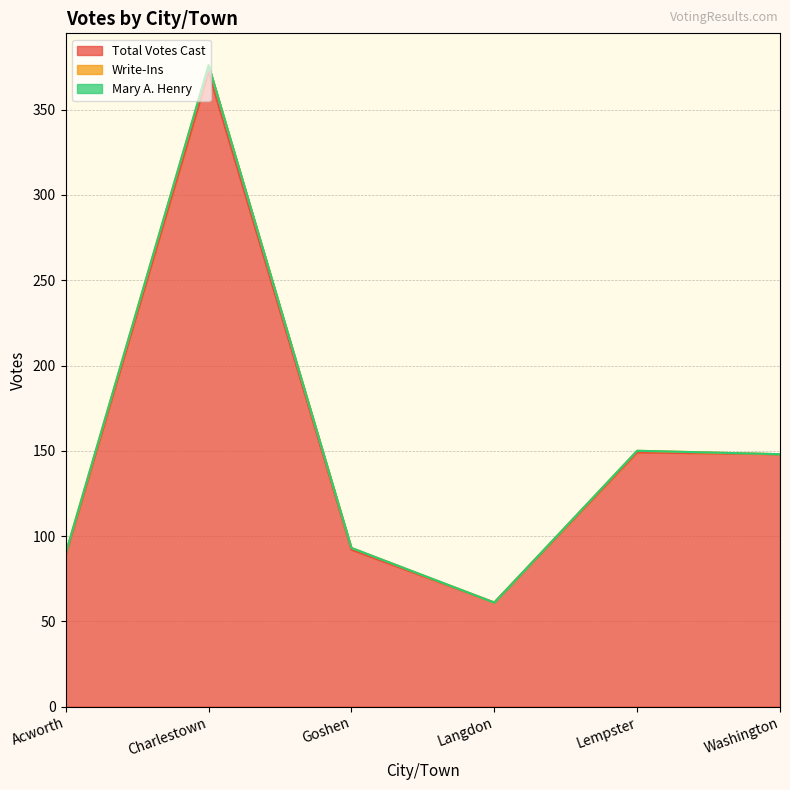

List the series in order of their peak value, lowest first.

Mary A. Henry, Write-Ins, Total Votes Cast